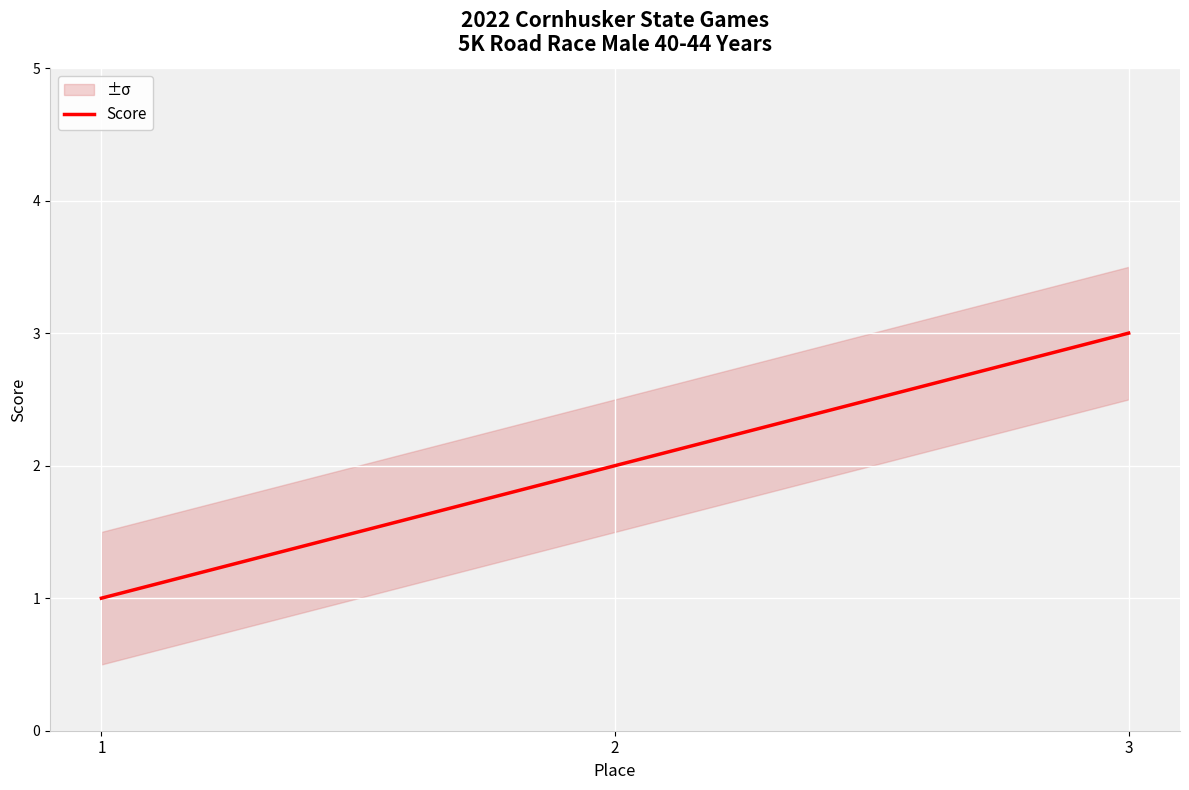

What is the difference between the maximum and minimum values?

2